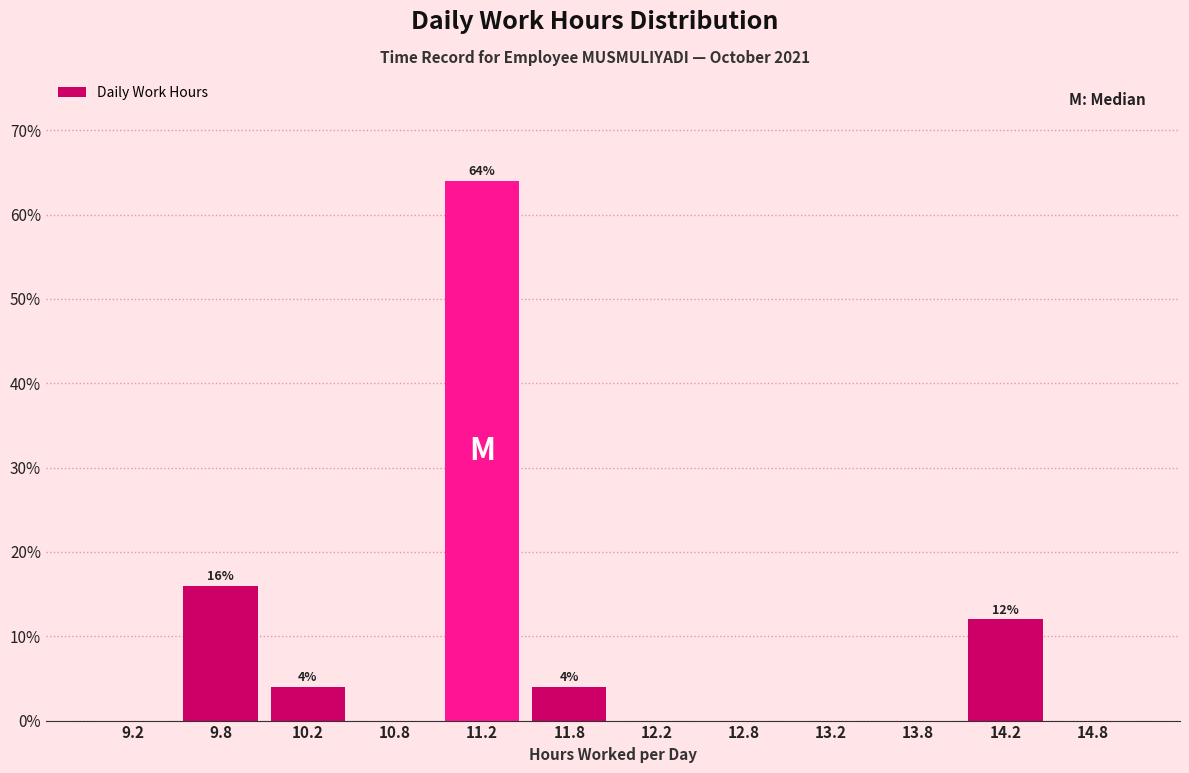

Which range on the x-axis has the tallest bar?

11.0 to 11.5